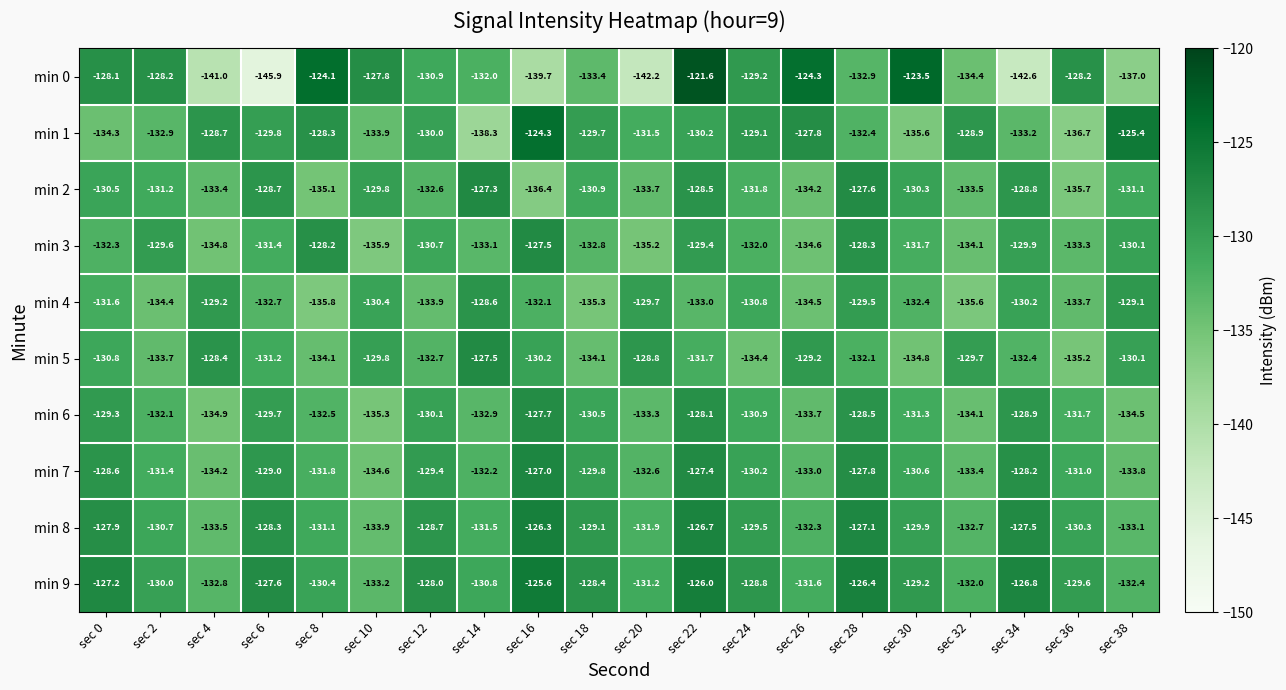

How many values in the min 1 series exceed -130?

9